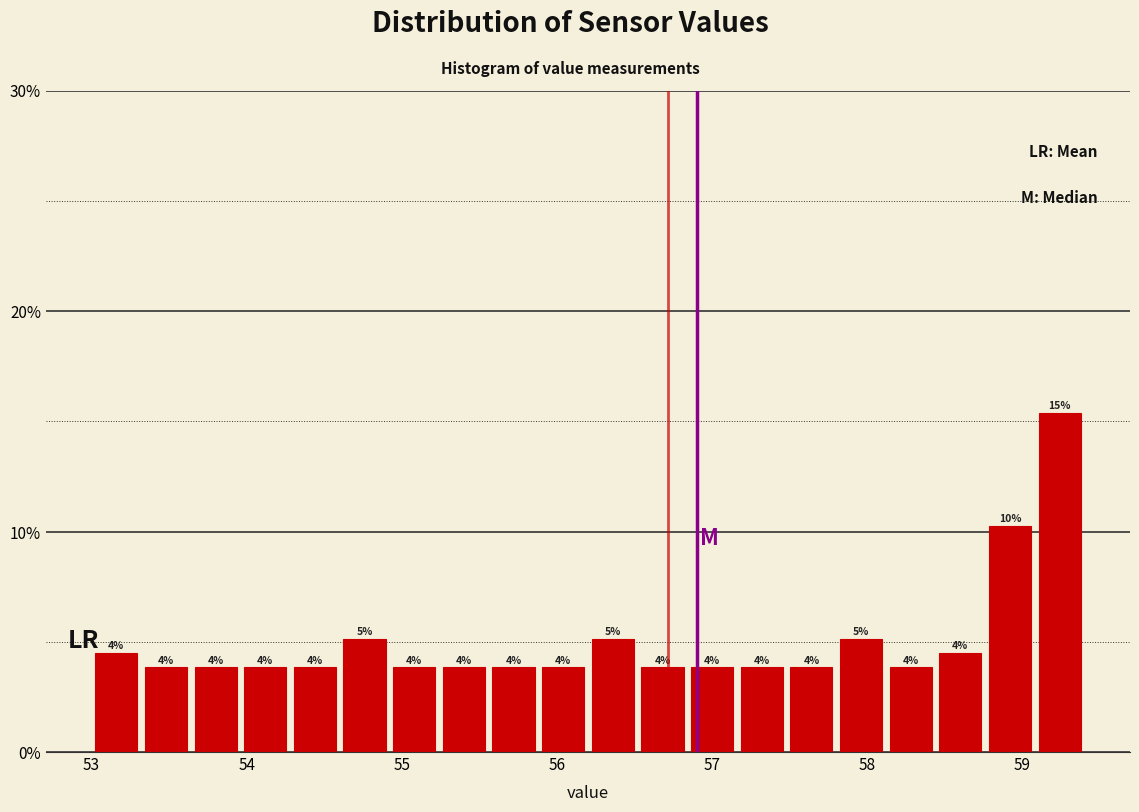

Read against the x-axis, roughly where is the centre of the tallest bar?

59.2